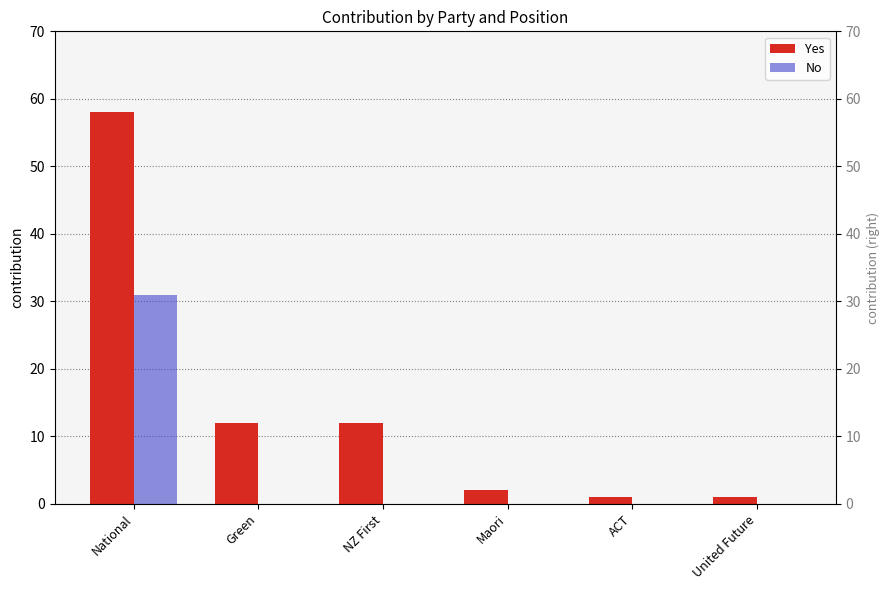

Reading left to right, list all the values displayed in this chart.

Yes: 58	12	12	2	1	1
No: 31	0	0	0	0	0